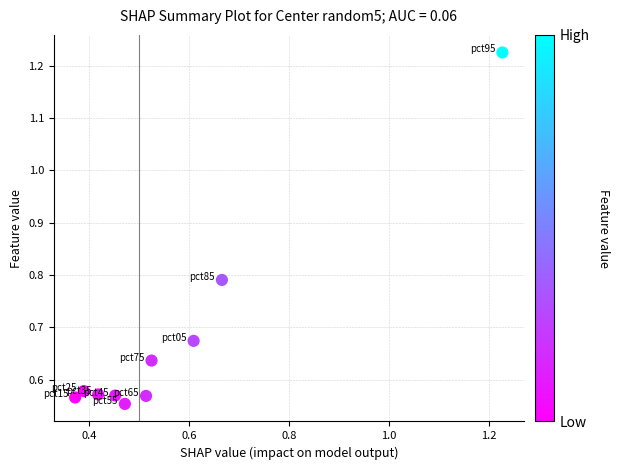

What is the range of X values (max minus min)?

0.9